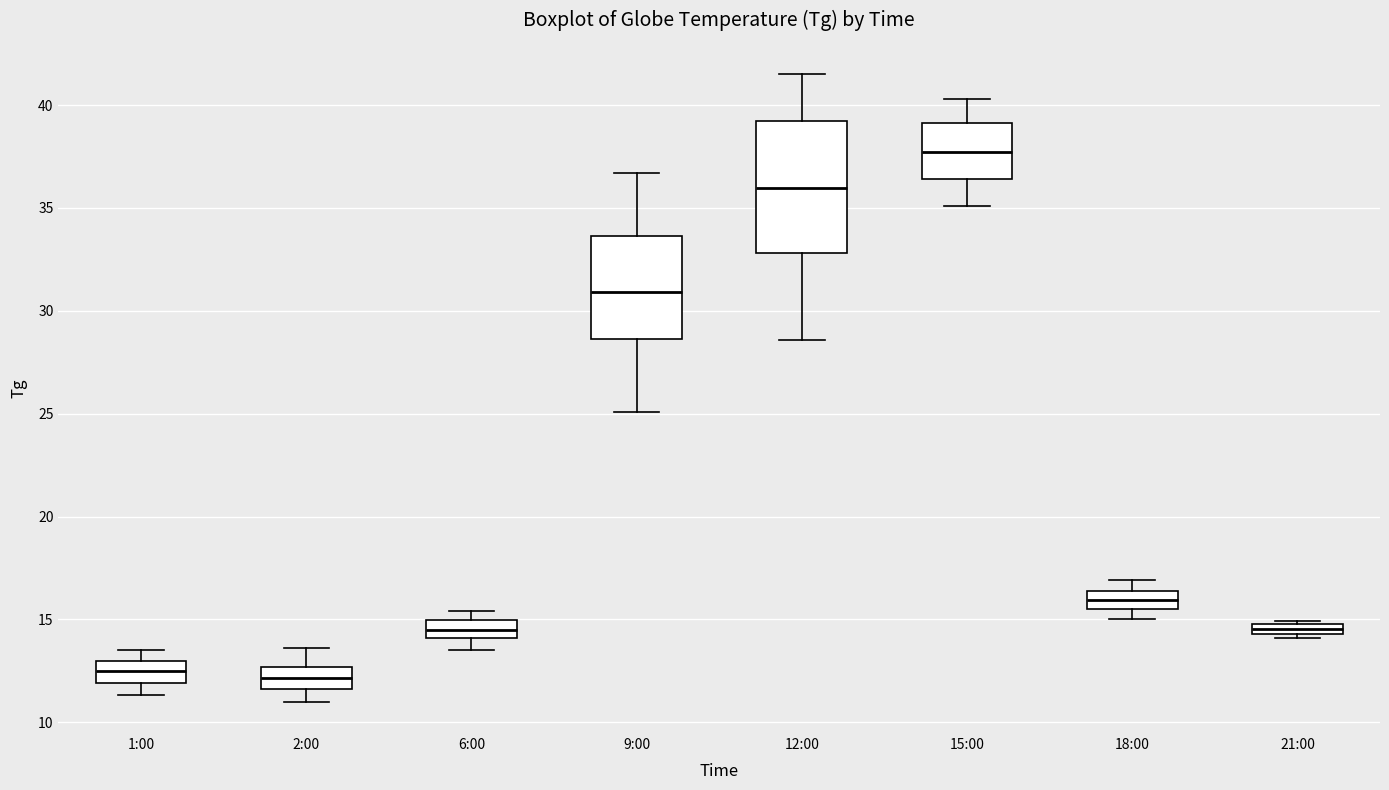

Which box is the tallest, from its lower edge to its upper edge?

12:00